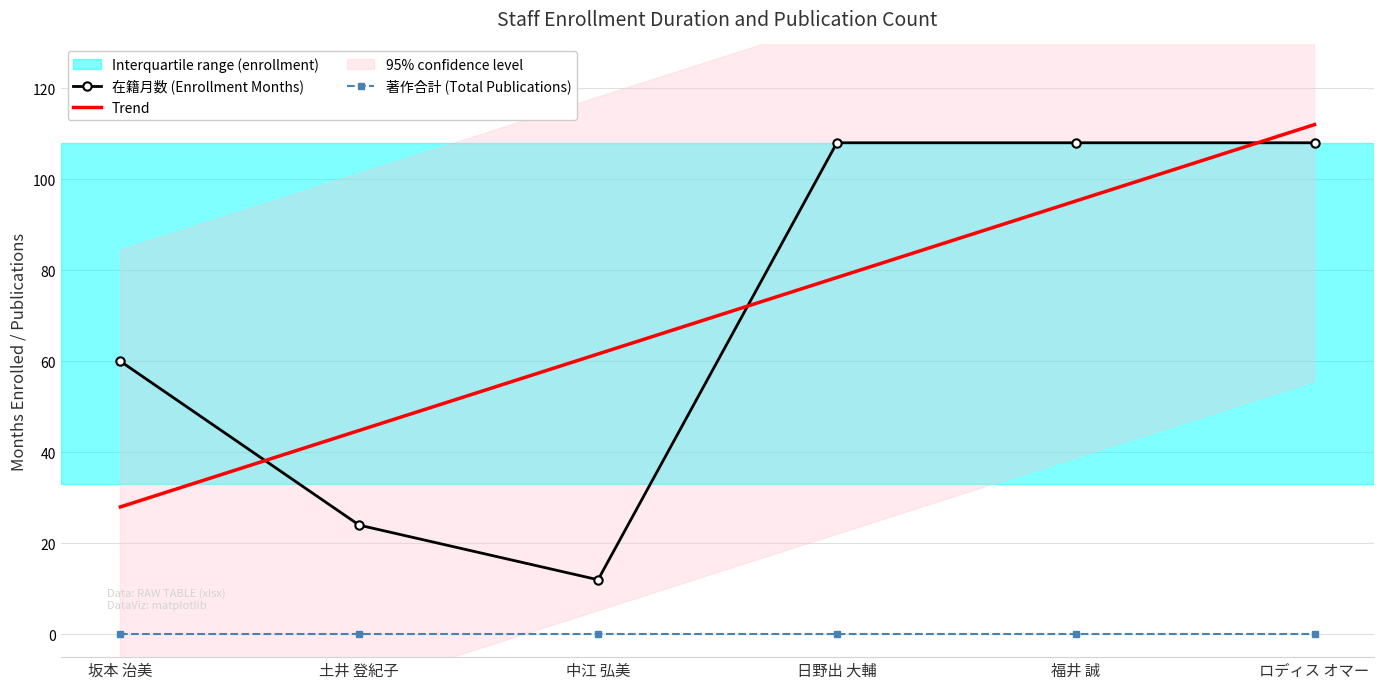

Reading left to right, transcribe all the data shown in this chart.

在籍月数 (Enrollment Months): 坂本 治美=60.0	土井 登紀子=24.0	中江 弘美=12.0	日野出 大輔=108.0	福井 誠=108.0	ロディス オマー=108.0
Trend: 坂本 治美=28.0	土井 登紀子=44.8	中江 弘美=61.6	日野出 大輔=78.4	福井 誠=95.2	ロディス オマー=112.0
著作合計 (Total Publications): 坂本 治美=0.0	土井 登紀子=0.0	中江 弘美=0.0	日野出 大輔=0.0	福井 誠=0.0	ロディス オマー=0.0